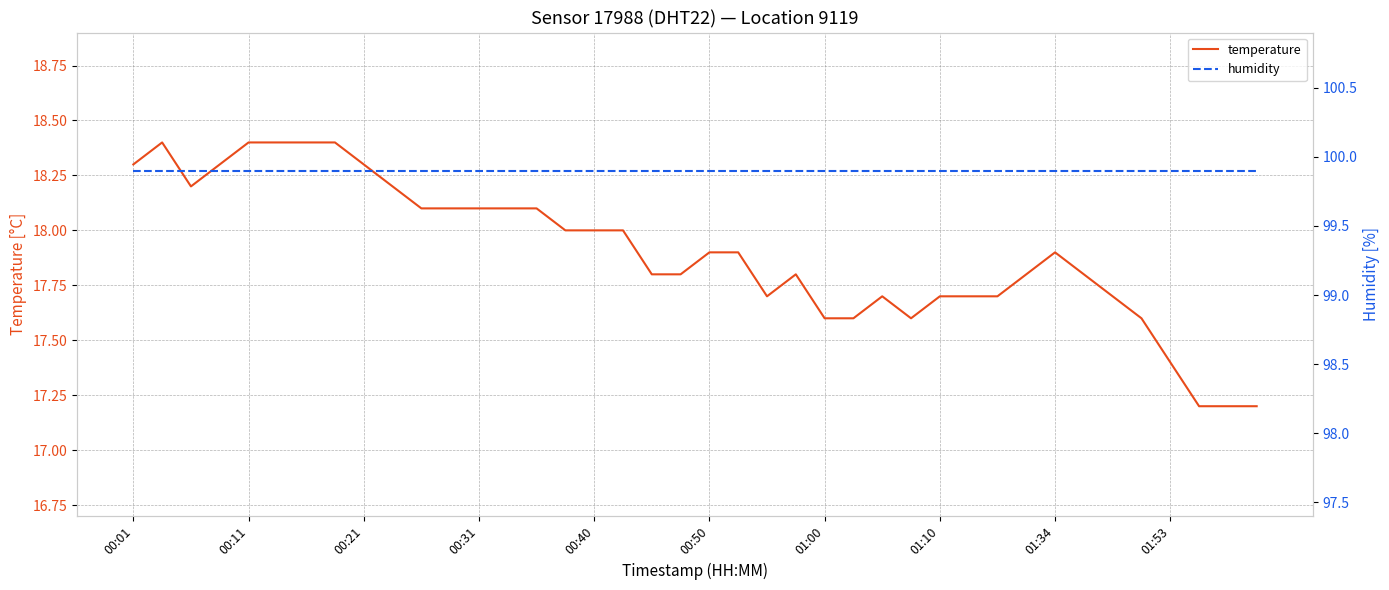

What is the maximum value for temperature?

18.4